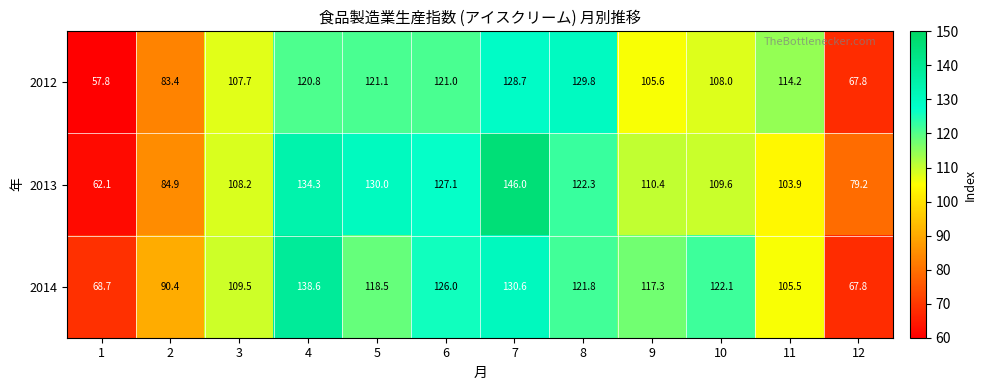

List the series in order of their peak value, highest first.

2013, 2014, 2012